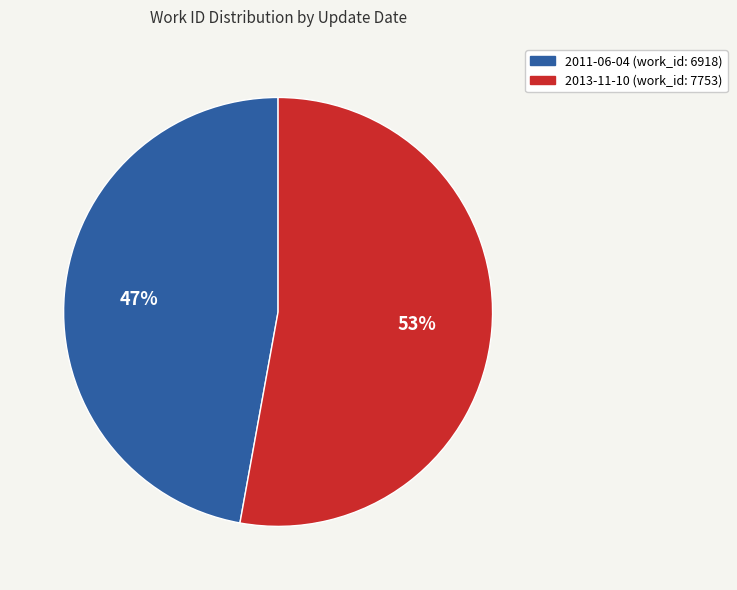

What percentage is the 2013-11-10 slice, to the nearest percent?

53%